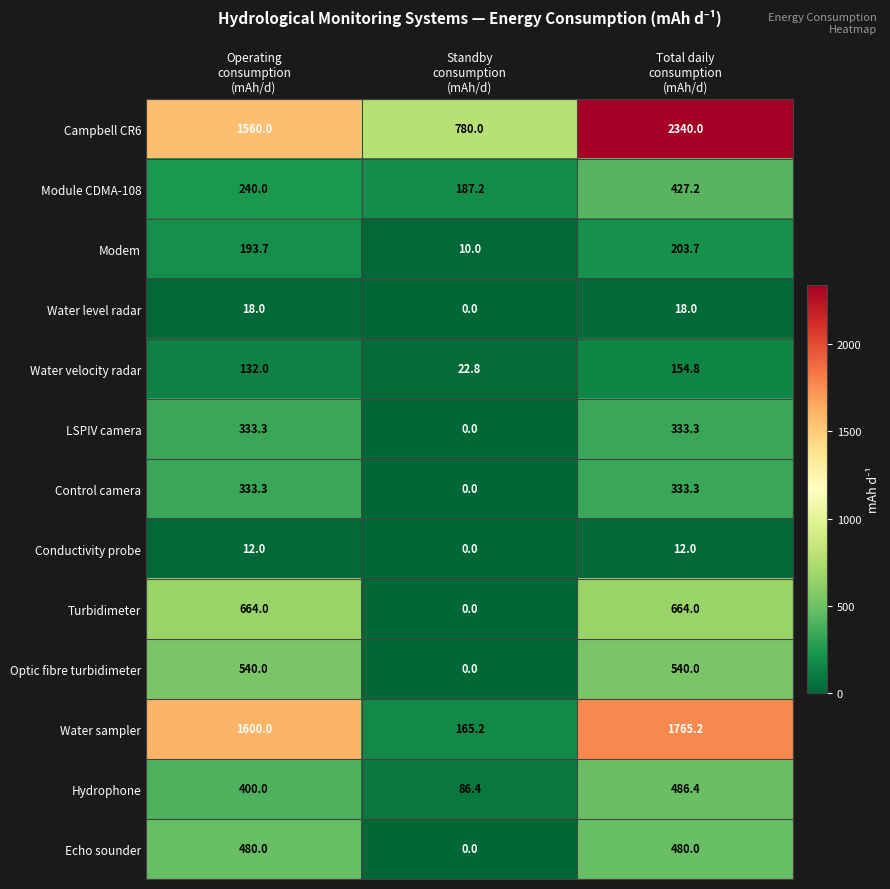

What is the average value of the Campbell CR6 series?

1560.0